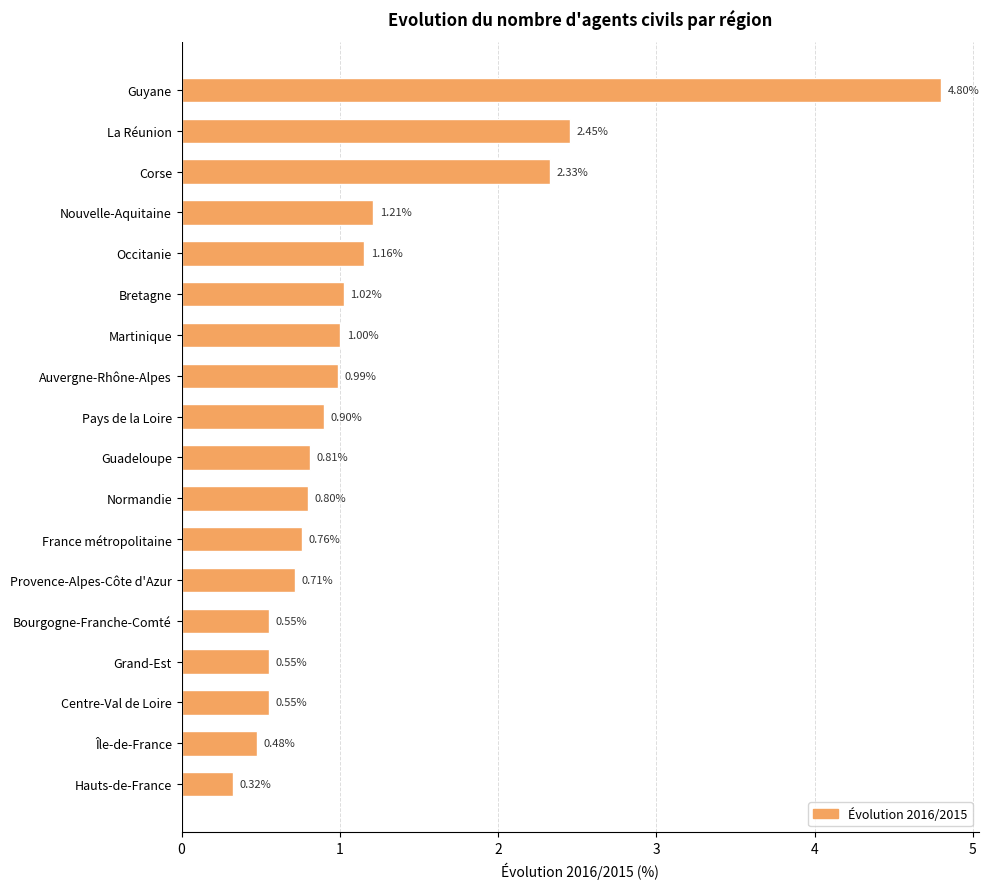

What is the sum of the values at Île-de-France and Grand-Est?

1.0